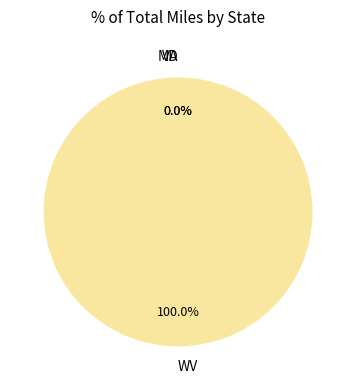

Does WV account for over 50% of the chart?

Yes